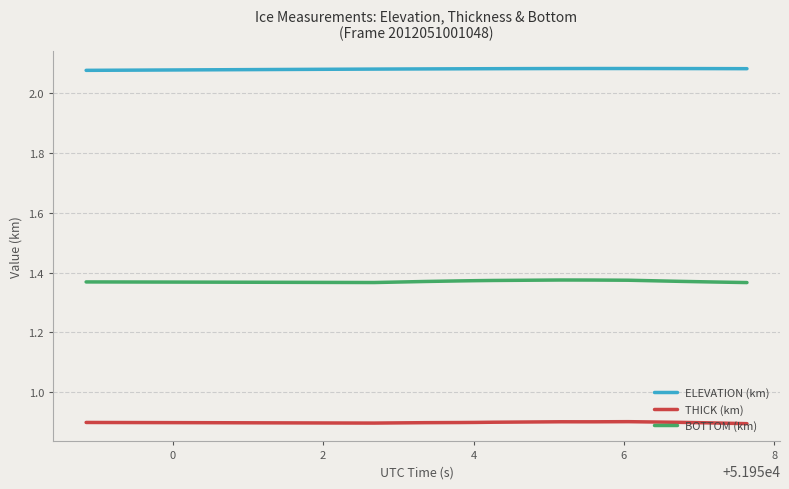

Which series has the largest total across all categories?

ELEVATION (km)